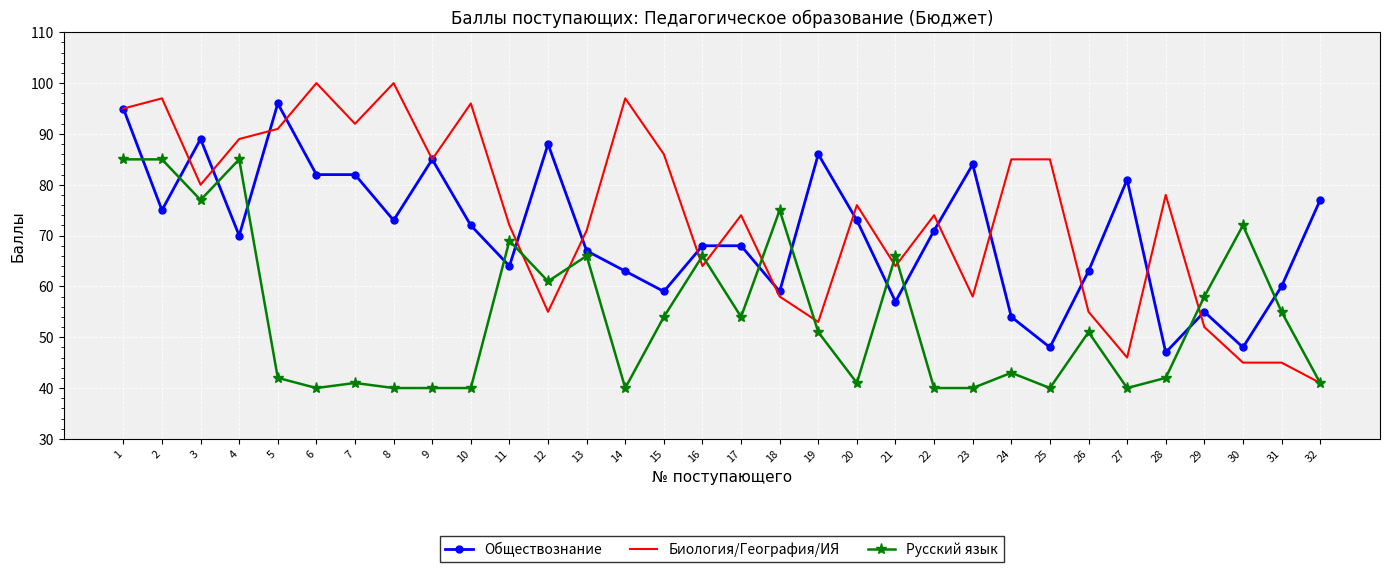

True or false: Обществознание and Русский язык intersect in this chart.

True